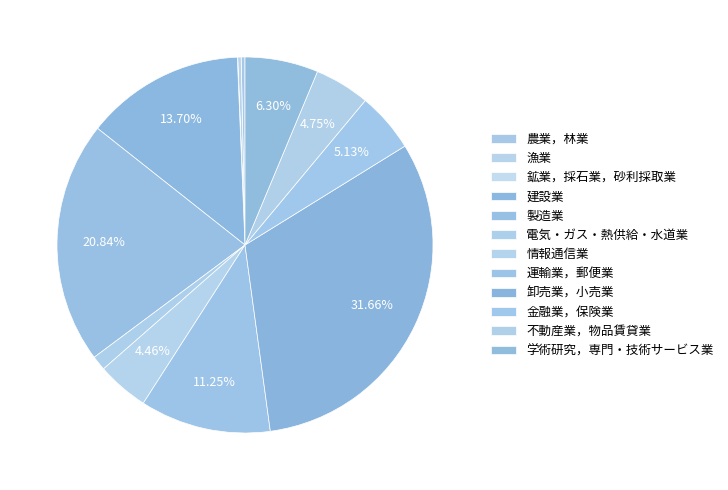

True or false: 金融業，保険業 accounts for 5% of the total.

True